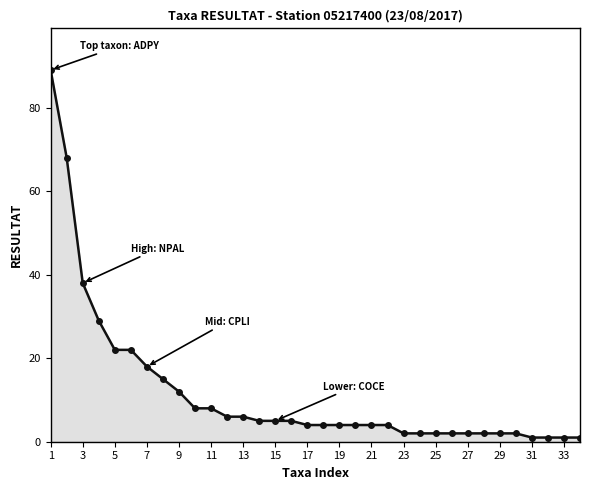

What is the maximum value shown in the chart?

89